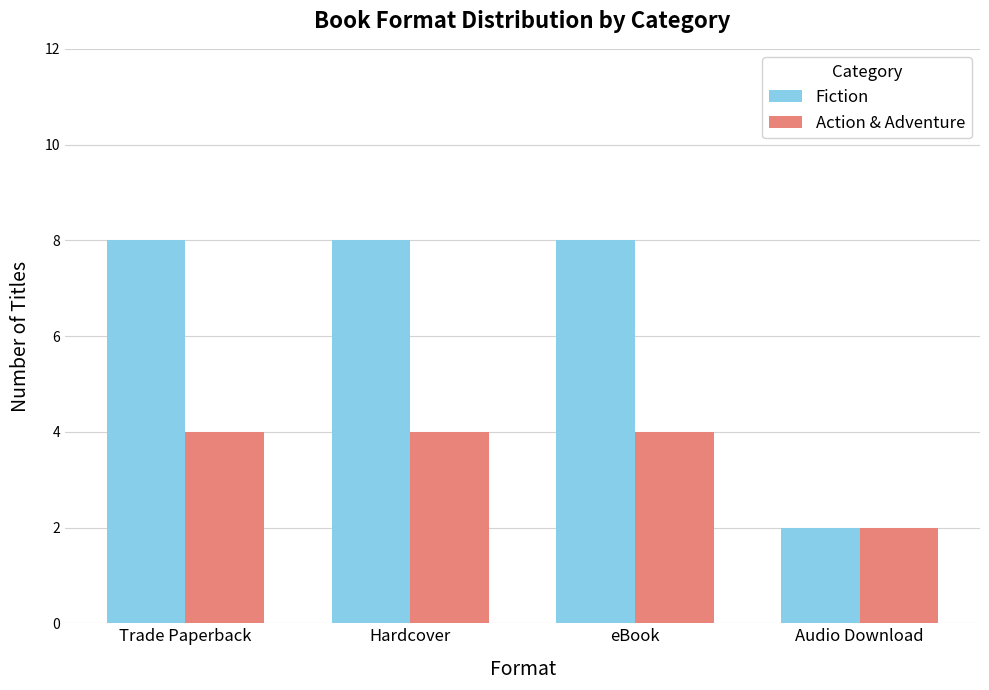

Is it true that Action & Adventure equals 4 at Trade Paperback?

True